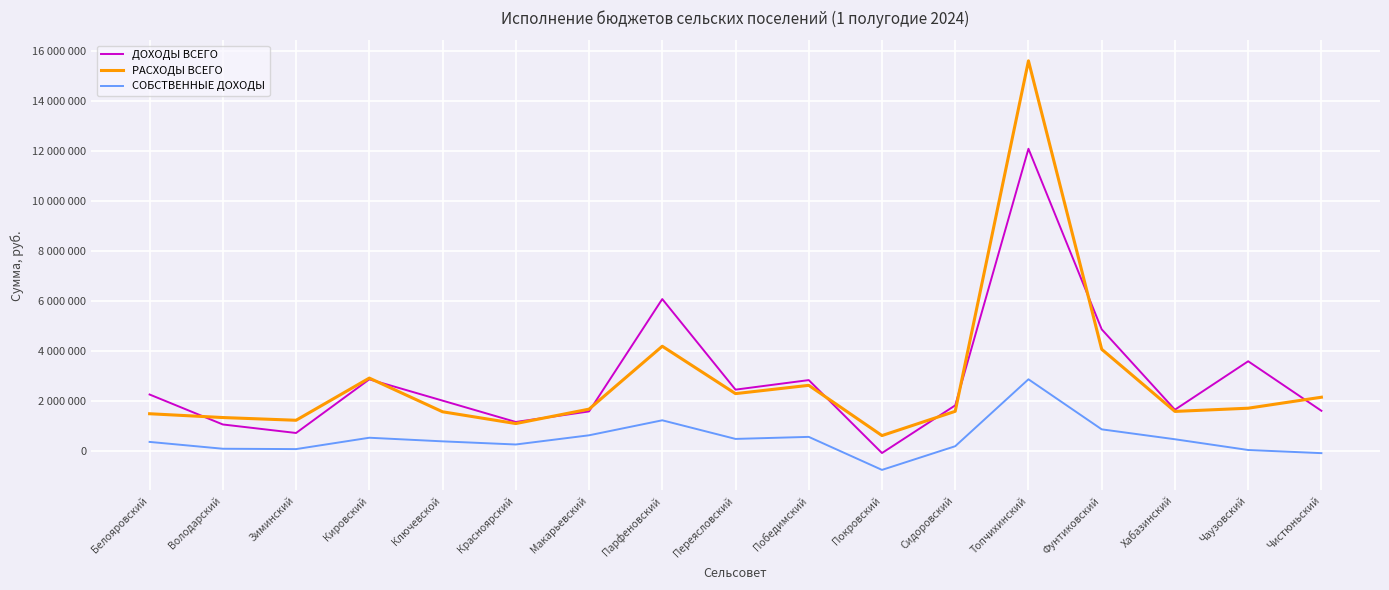

What is the spread (max minus min) of values at Топчихинский?

12735185